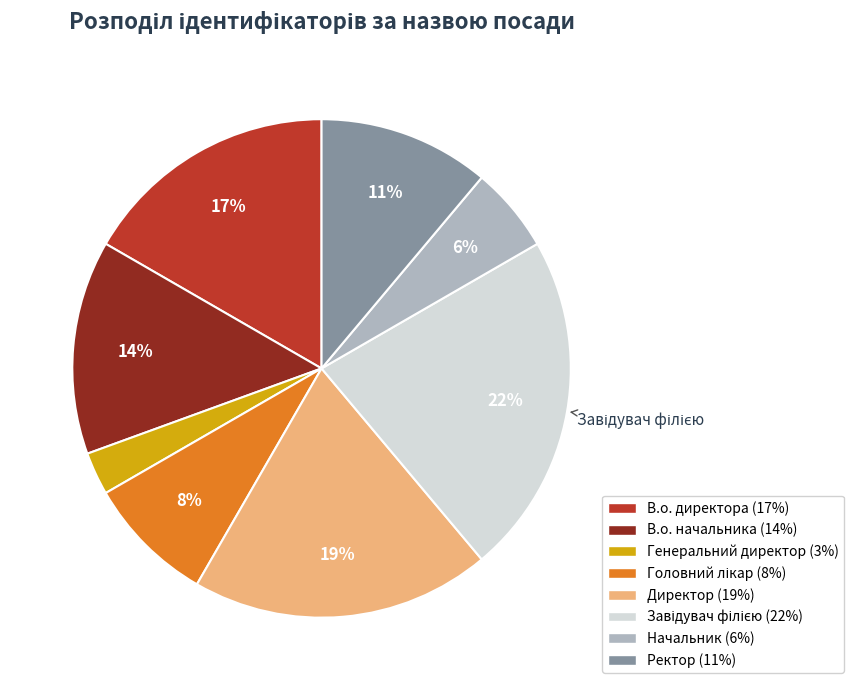

To the nearest percent, what portion does В.о. начальника represent?

14%